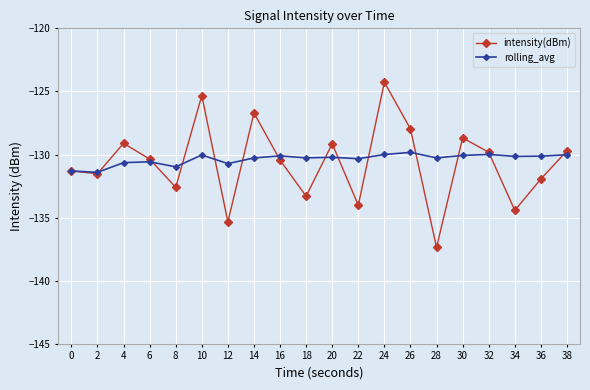

At which category does intensity(dBm) reach its first local peak?

4